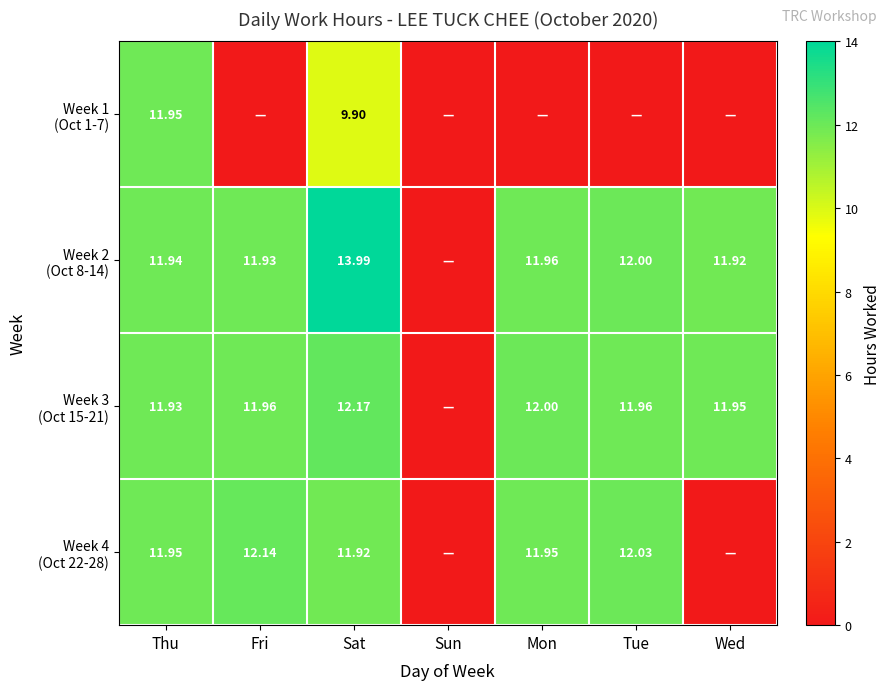

At how many categories does at least one series exceed 6?

6